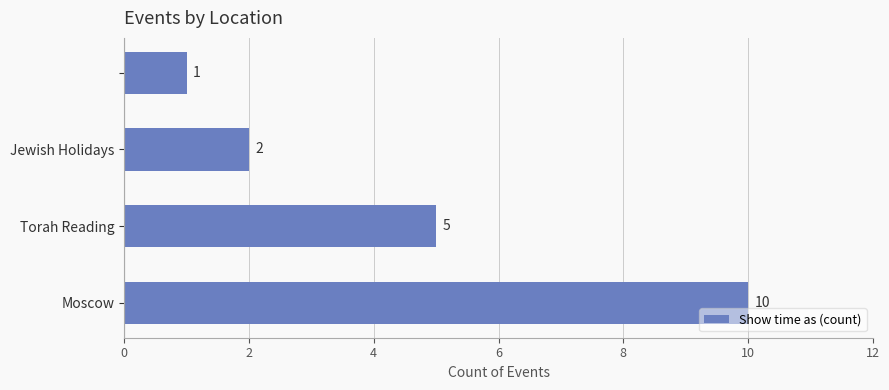

Count the number of categories in the chart.

4